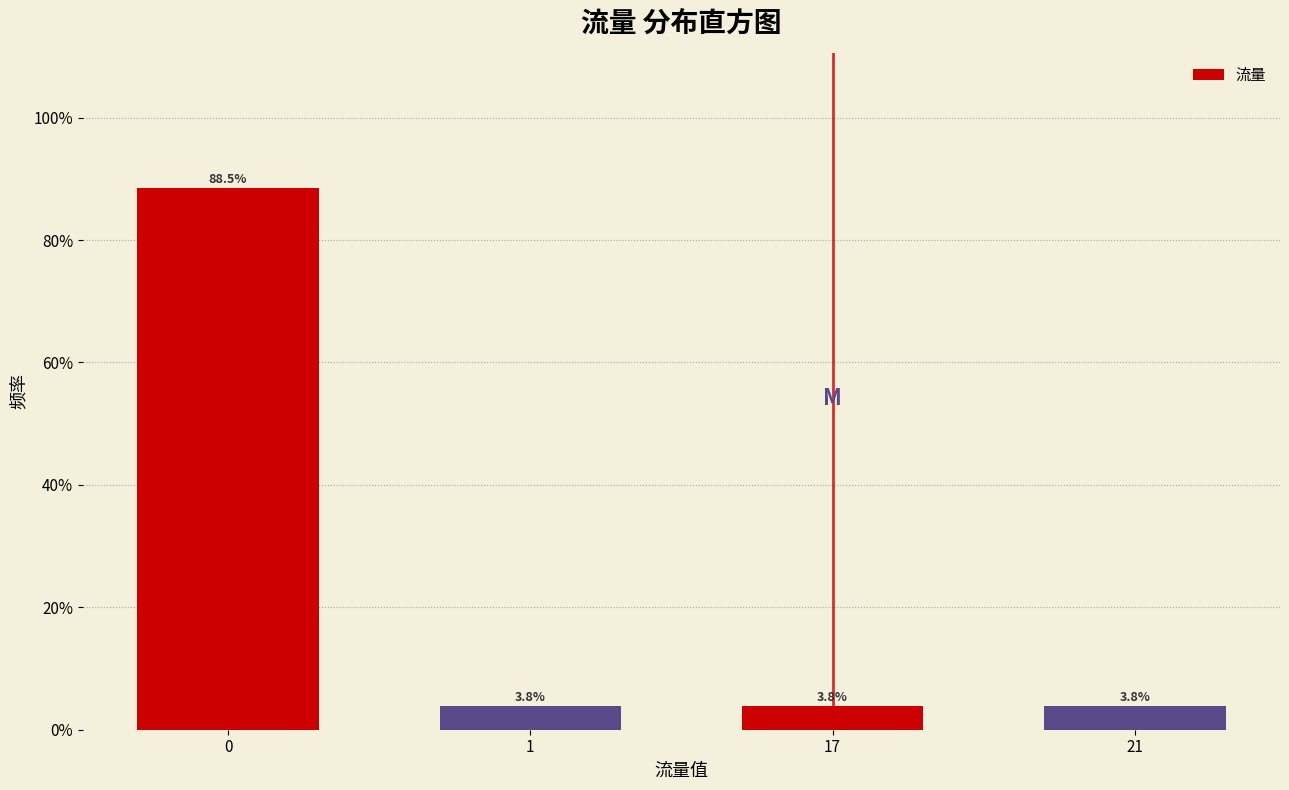

Reading left to right, transcribe all the data shown in this chart.

0=88.5	1=3.8	17=3.8	21=3.8